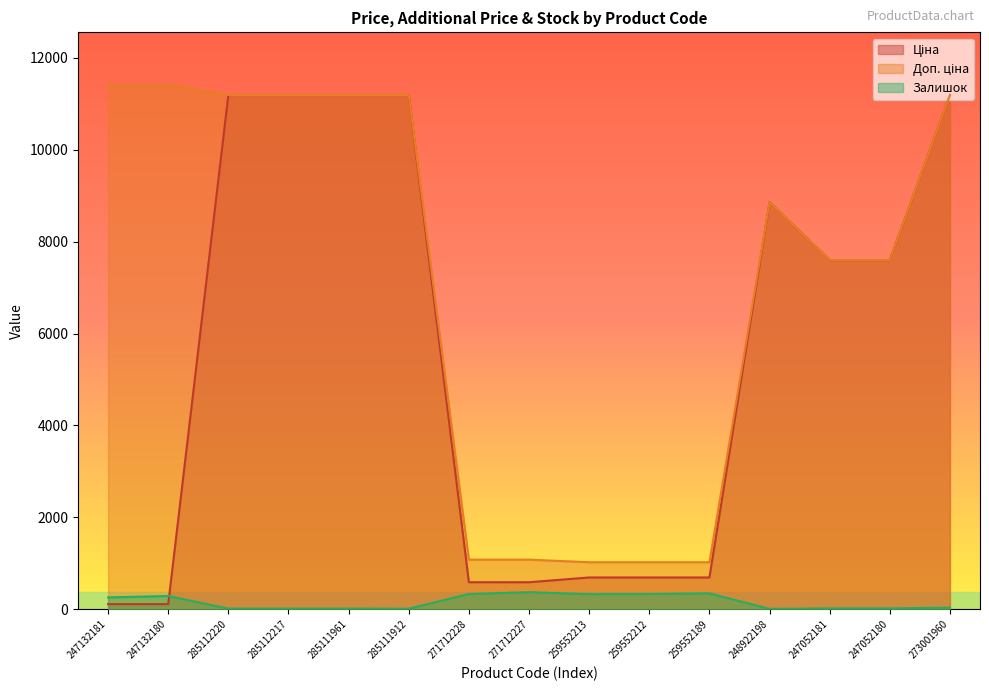

What is the label of the 2nd point from the right?

247052180